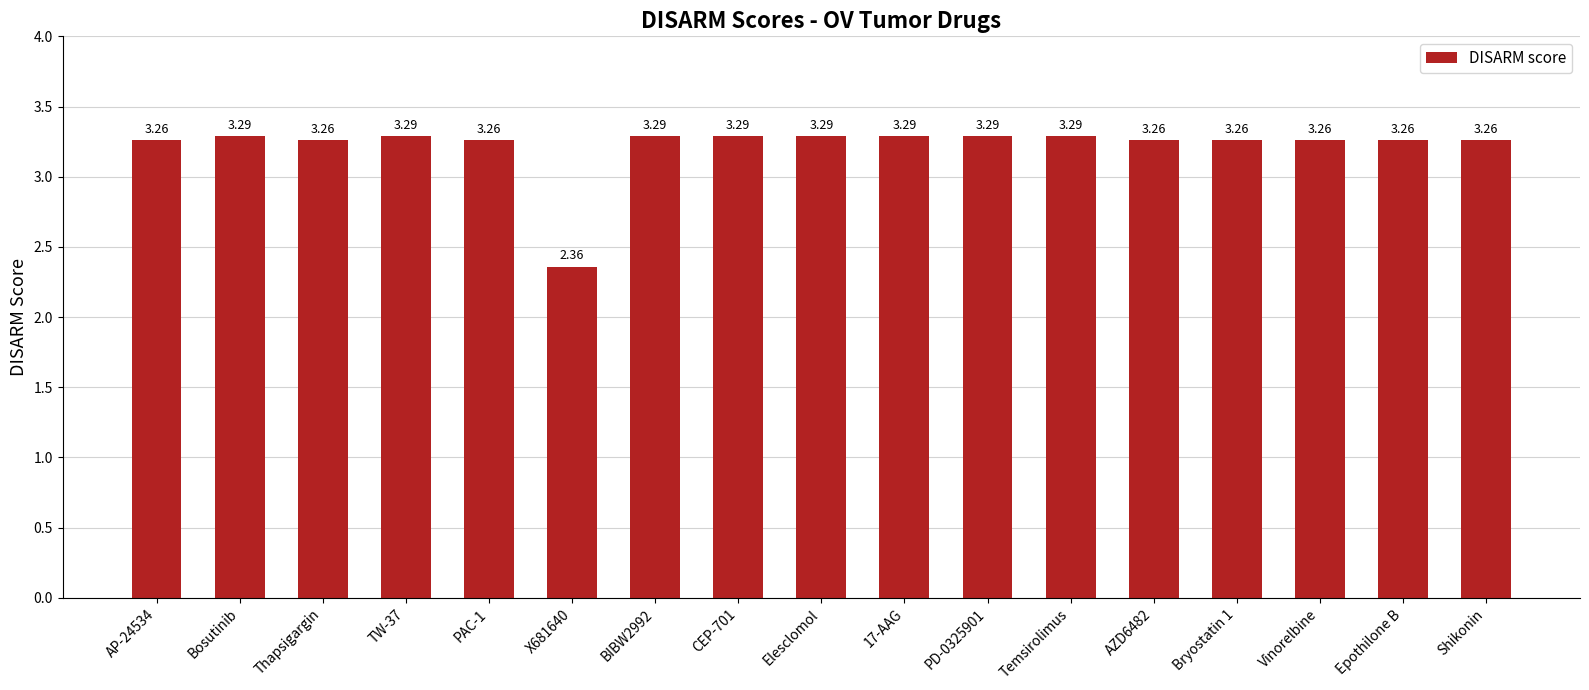

What is the difference between the second highest and minimum values?

0.9